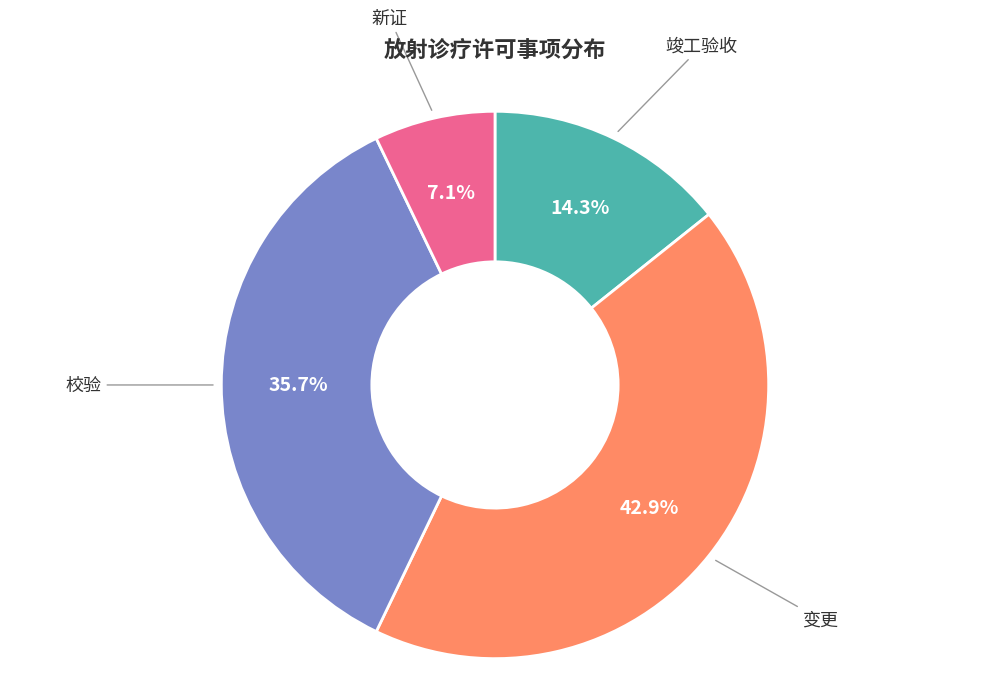

True or false: 竣工验收 accounts for 14% of the total.

True